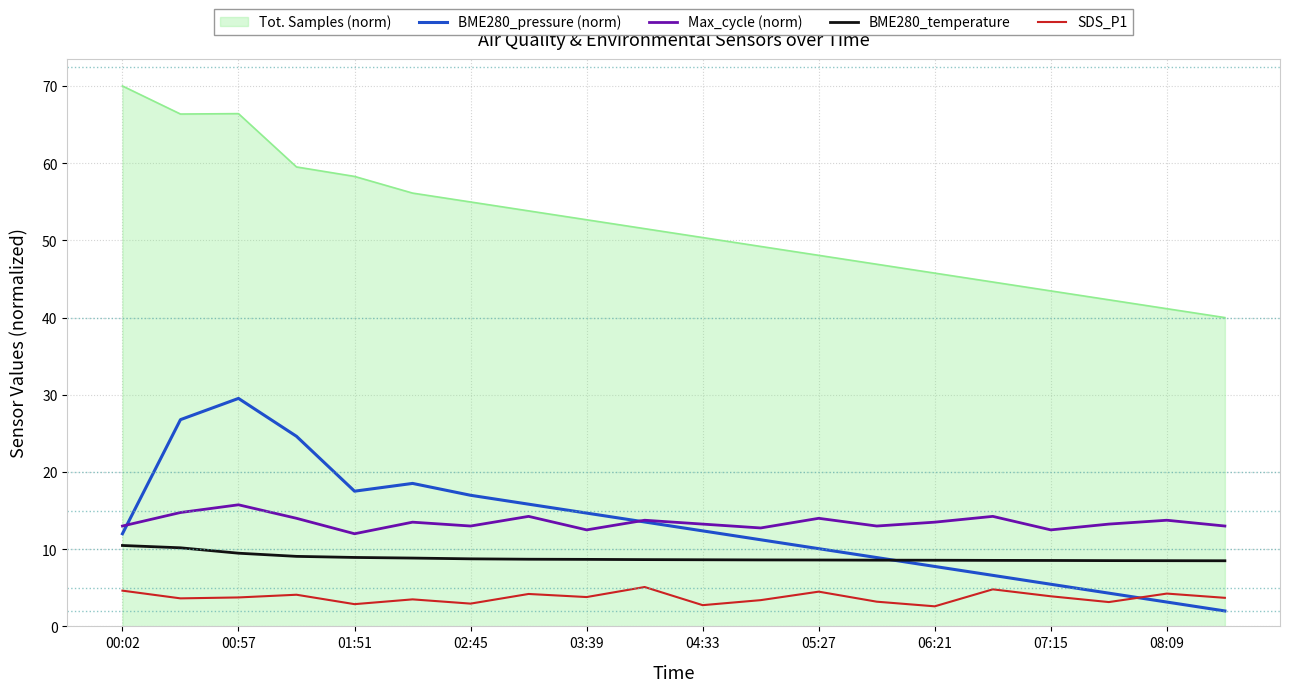

Does the chart display data point markers on the line(s)?

No